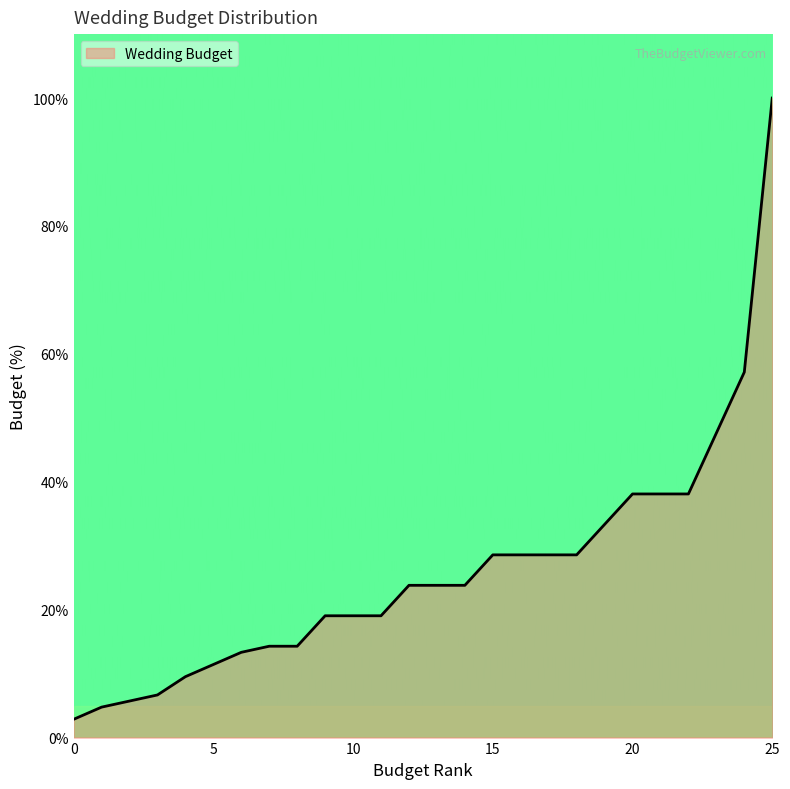

What is the maximum value shown in the chart?

100.0